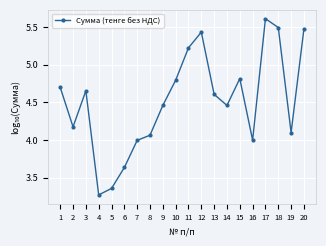

What is the difference between the maximum and second lowest values?

2.2